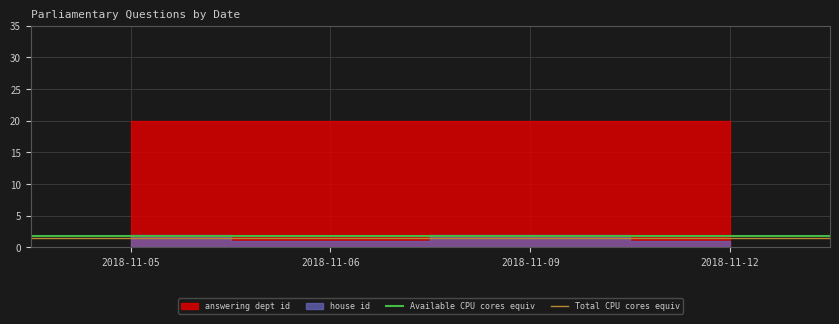

Read the Total CPU cores equiv value at 2018-11-05.

1.5